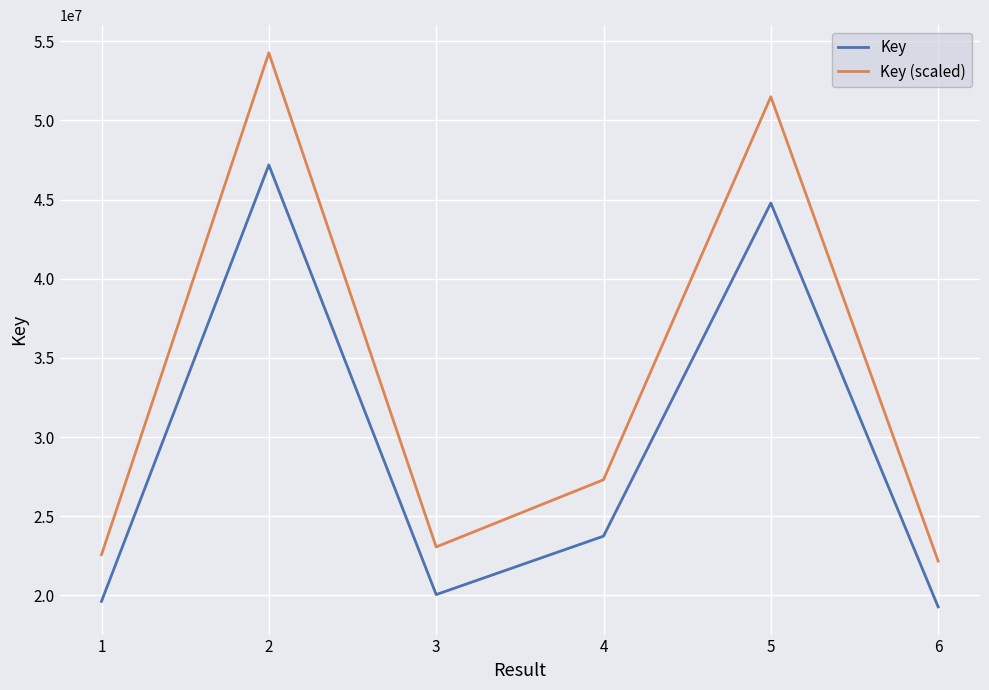

What is the minimum value shown in the chart?

19275704.0